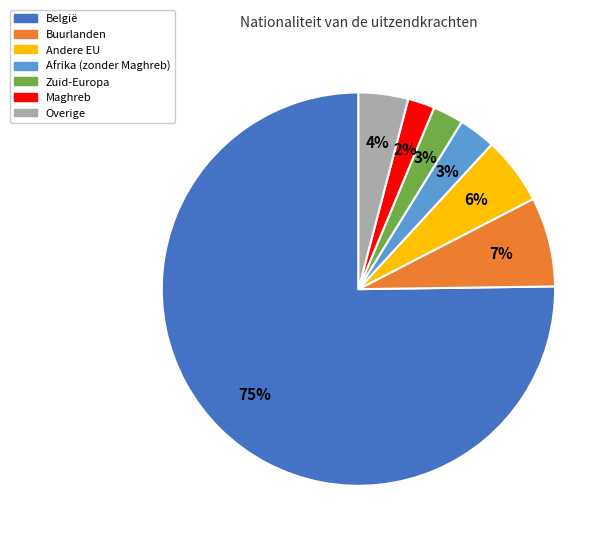

Is there a majority slice in this chart?

Yes